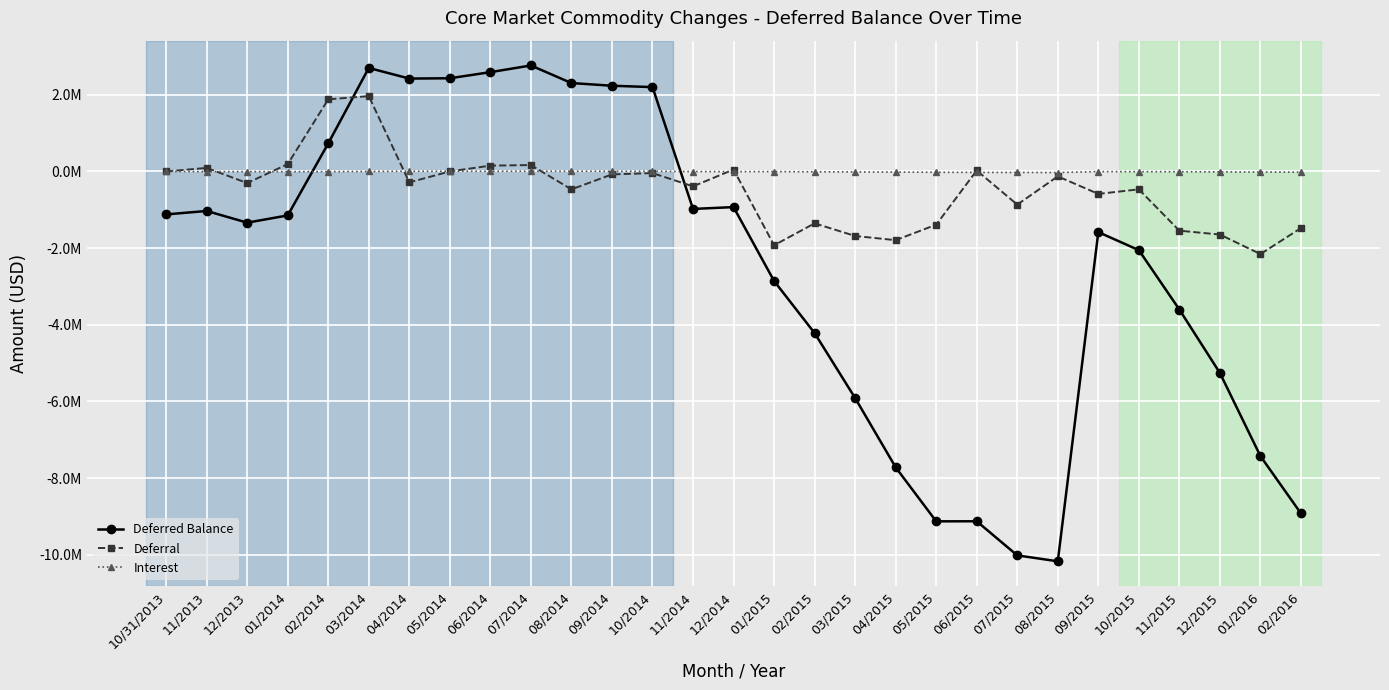

Does the chart display data point markers on the line(s)?

Yes